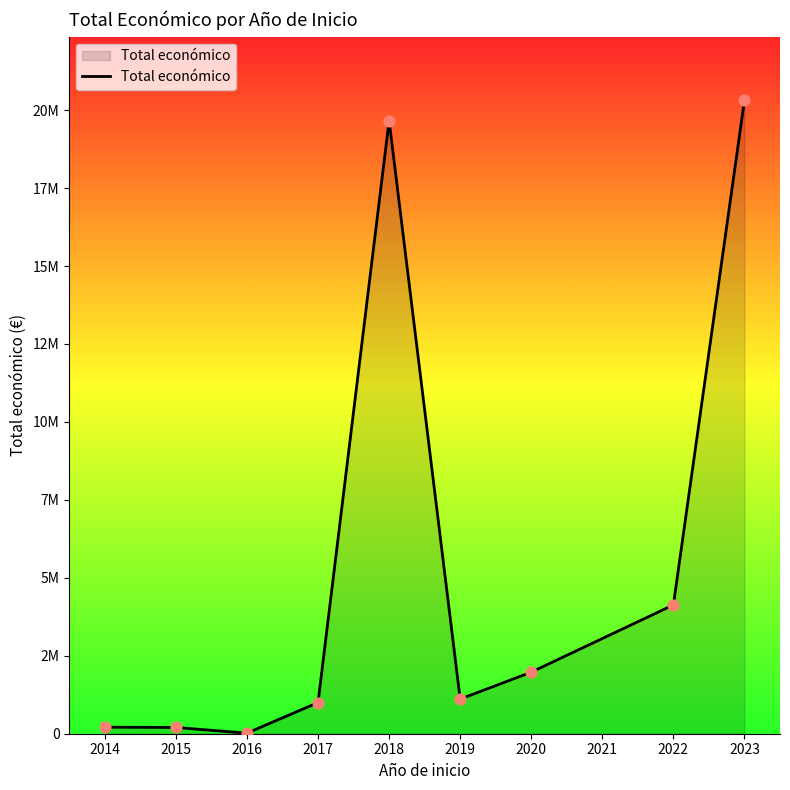

Does the chart have visible grid lines?

No